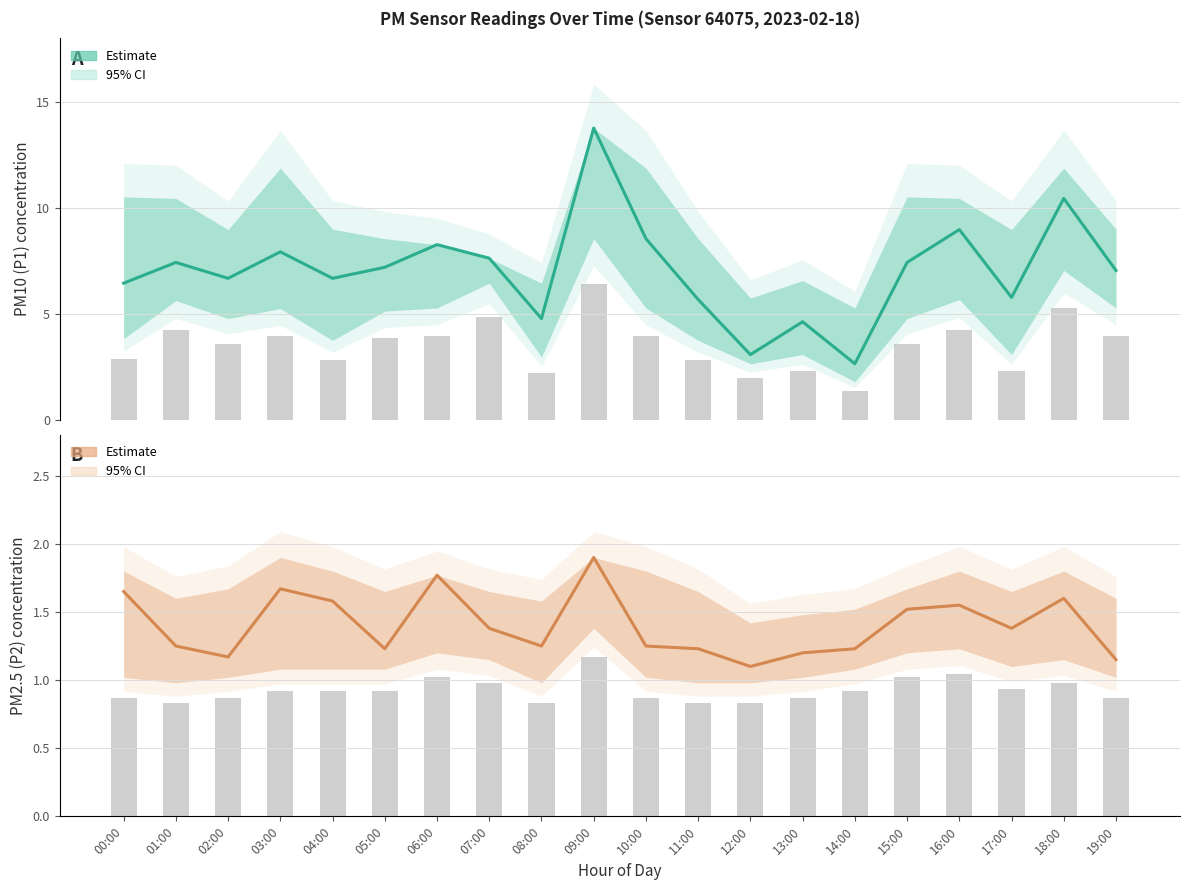

What is the average value of the Estimate (P2) series?

1.4